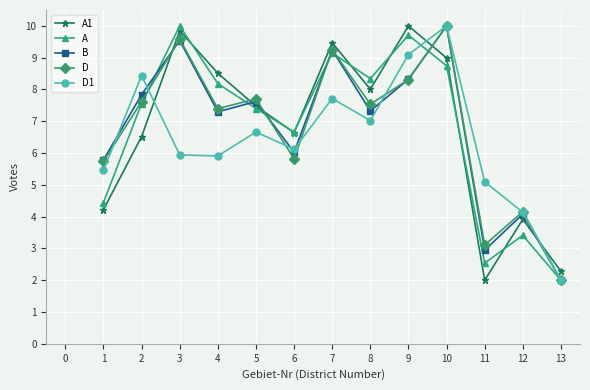

In D, how many points are higher than both neighbors (excluding endpoints)?

5